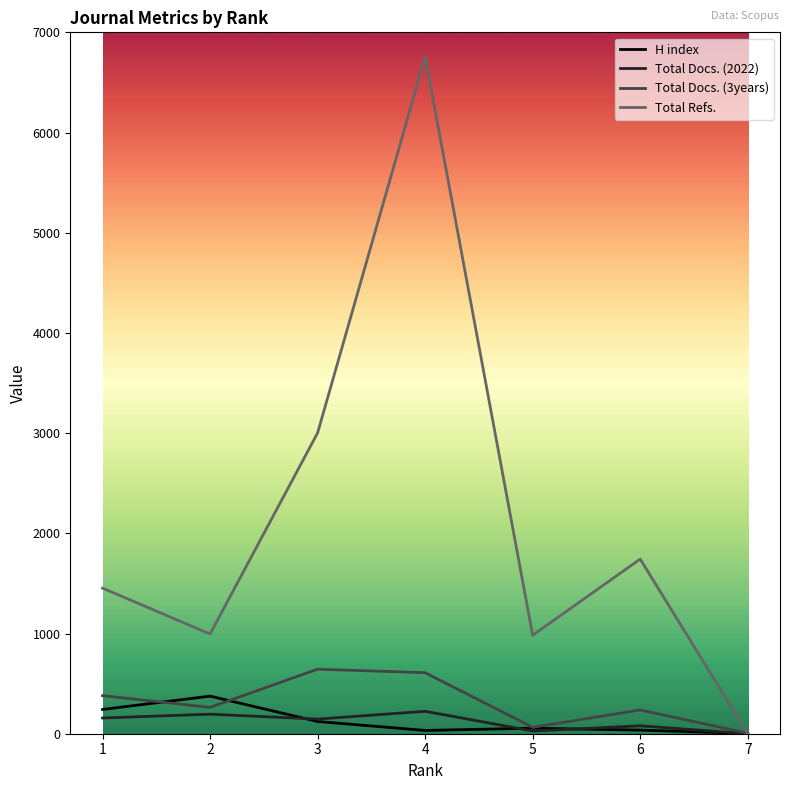

Which series has the widest spread of values?

Total Refs.